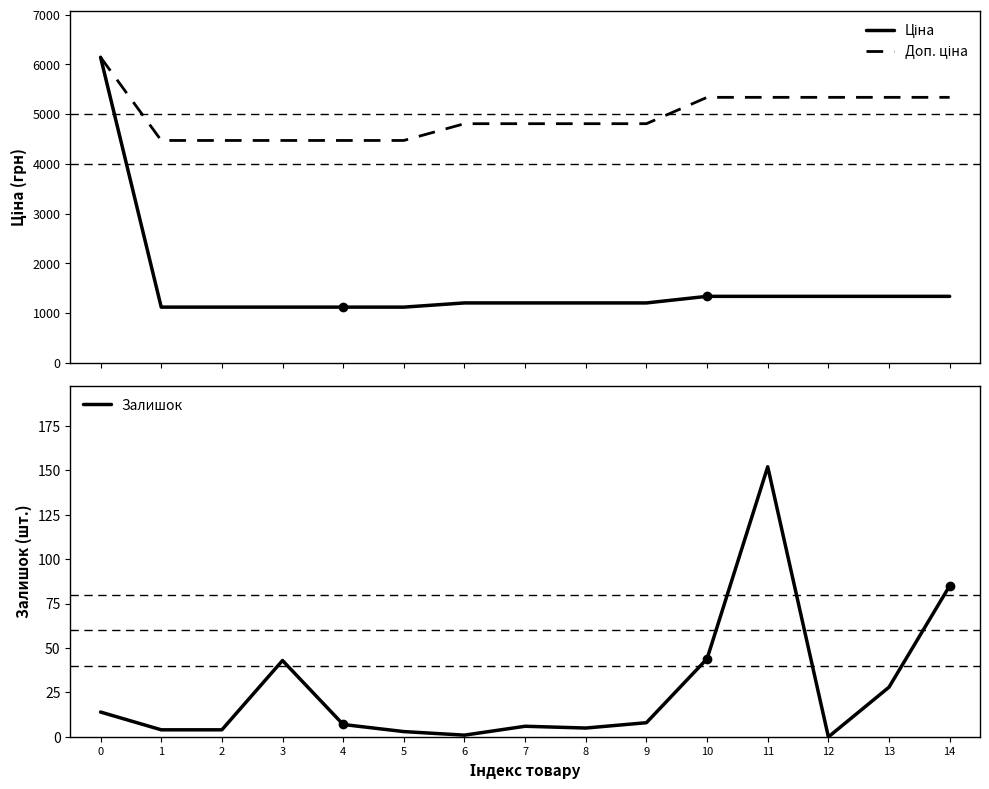

Reading left to right, list all the values displayed in this chart.

Ціна: 0=6143.2	1=1117.4	2=1117.4	3=1117.4	4=1117.4	5=1117.4	6=1201.7	7=1201.7	8=1201.7	9=1201.7	10=1334.2	11=1334.2	12=1334.2	13=1334.2	14=1334.2
Доп. ціна: 0=6143.2	1=4469.5	2=4469.5	3=4469.5	4=4469.5	5=4469.5	6=4806.8	7=4806.8	8=4806.8	9=4806.8	10=5336.9	11=5336.9	12=5336.9	13=5336.9	14=5336.9
Залишок: 0=14.0	1=4.0	2=4.0	3=43.0	4=7.0	5=3.0	6=1.0	7=6.0	8=5.0	9=8.0	10=44.0	11=152.0	12=0.0	13=28.0	14=85.0